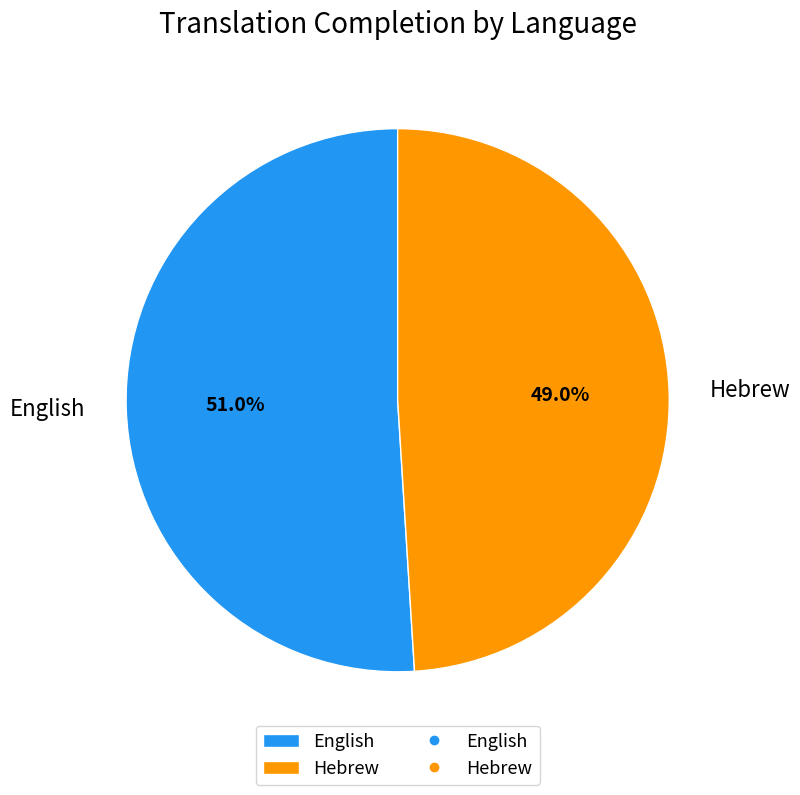

To the nearest percent, what percentage of the pie is English?

51%